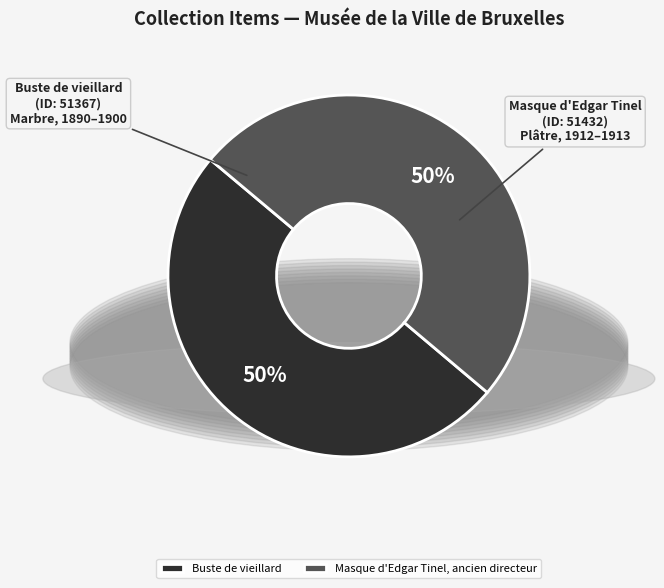

Approximately how many times larger is the value at Buste de vieillard compared to Masque d'Edgar Tinel, ancien directeur?

1.0